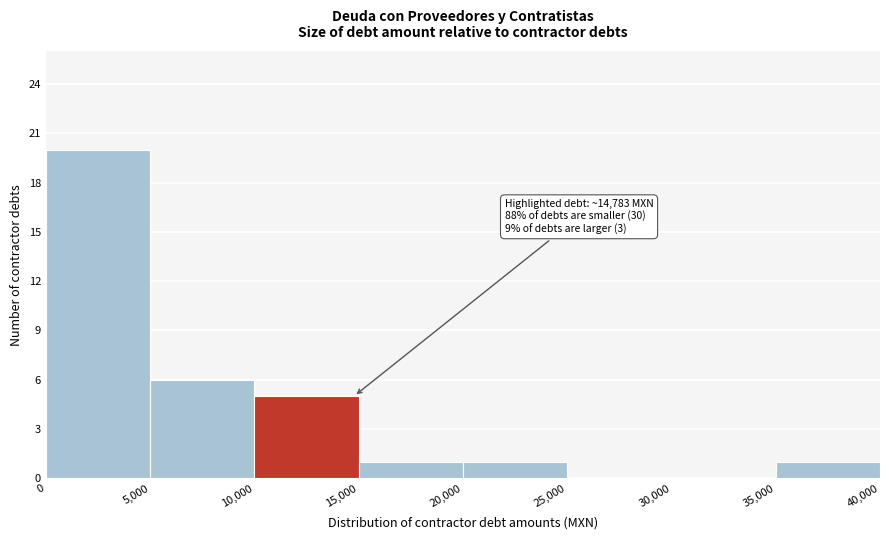

Over which range of the x-axis is the bar tallest?

0 to 5,000